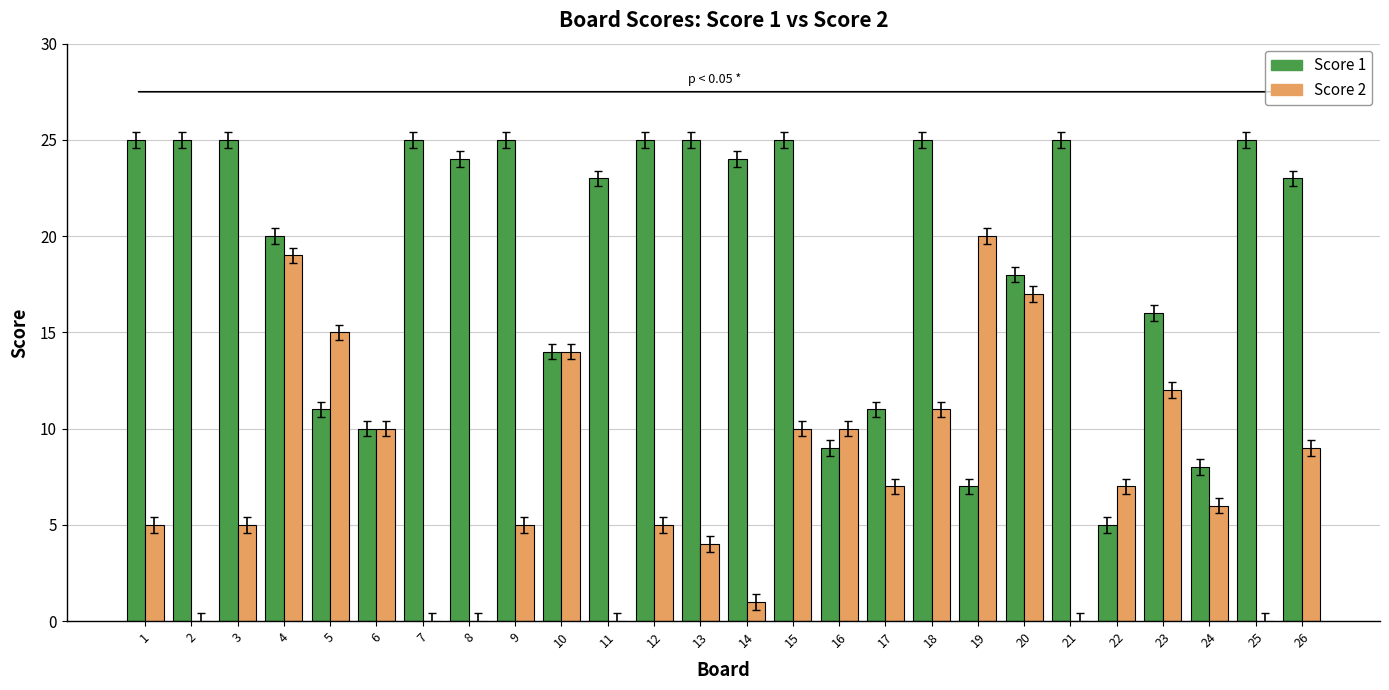

Which category has the highest value in the Score 2 series?

19